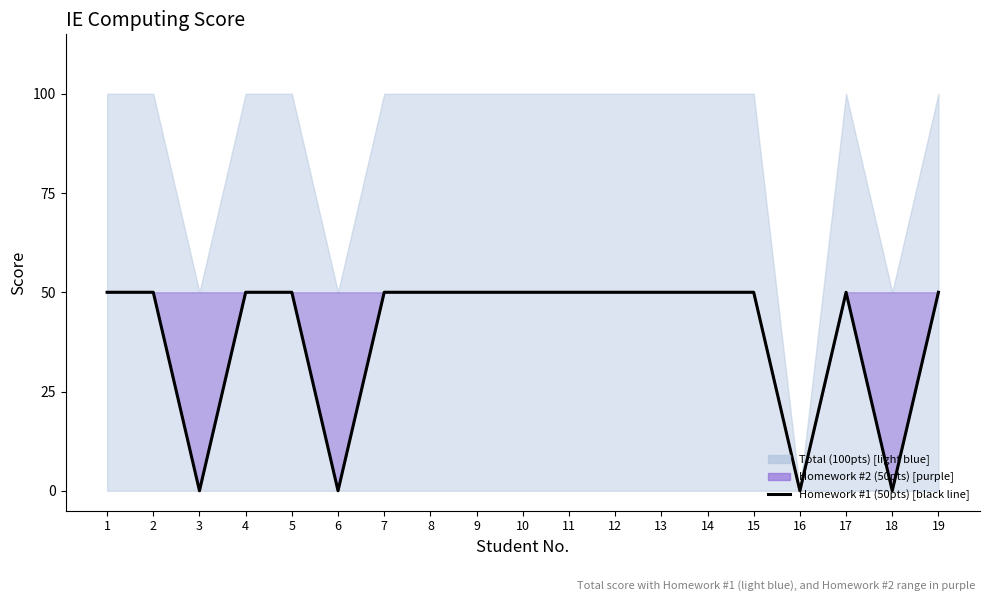

Which category has the highest value across all series?

1